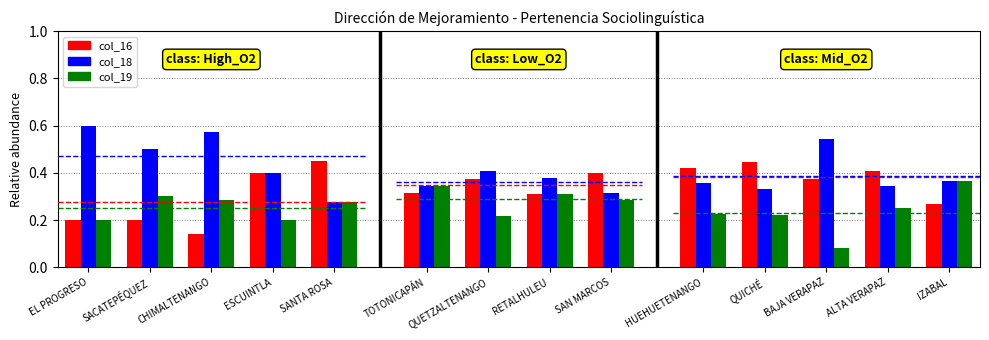

Which series has the largest total across all categories?

col_18